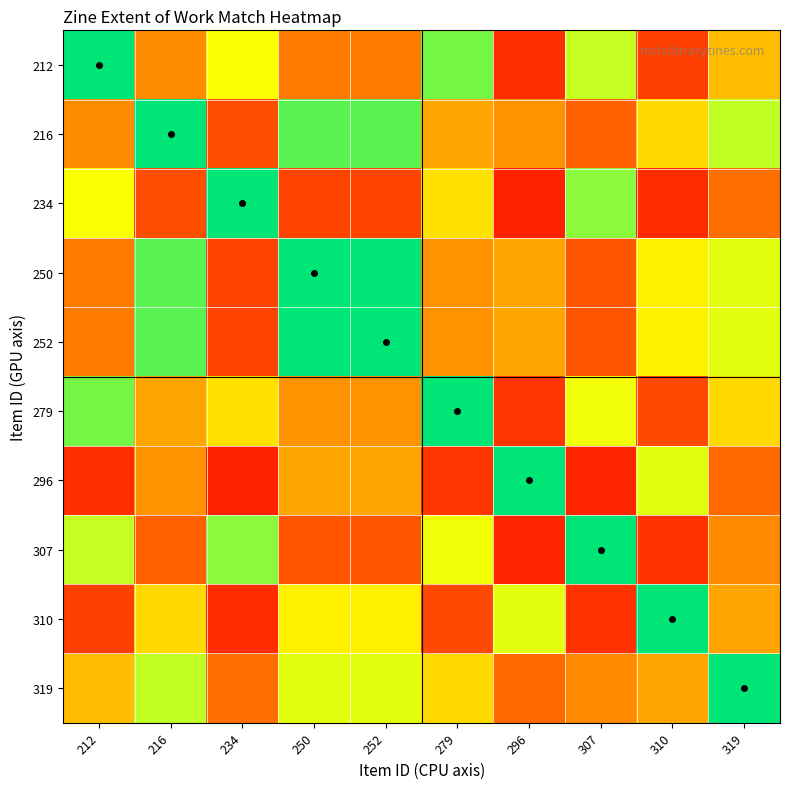

Which label corresponds to the smallest value in the chart?

296